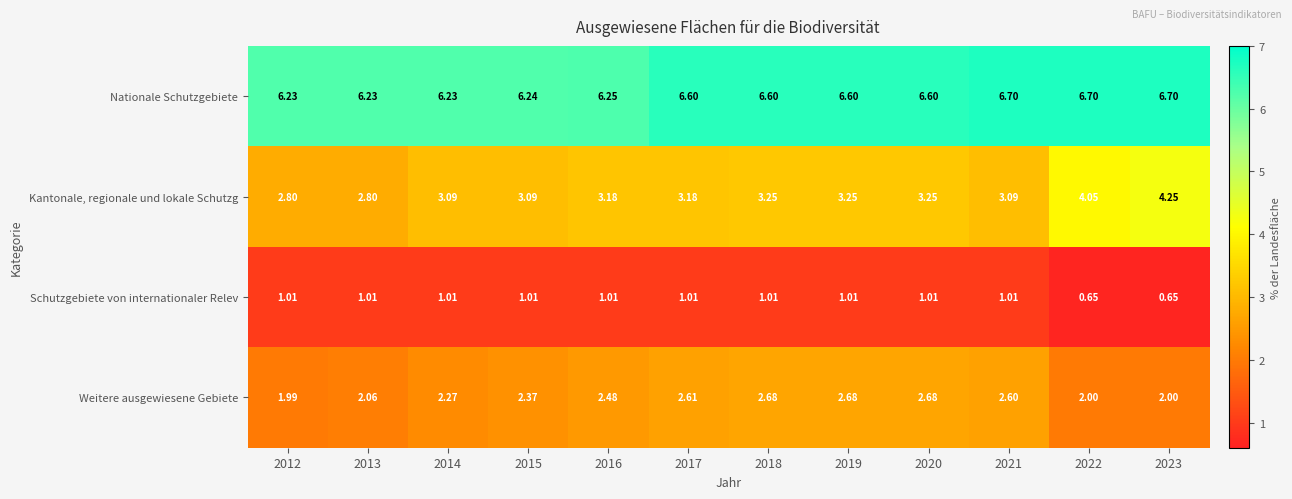

Rank the series by their average value, from highest to lowest.

Nationale Schutzgebiete, Kantonale, regionale und lokale Schutzg, Weitere ausgewiesene Gebiete, Schutzgebiete von internationaler Relev